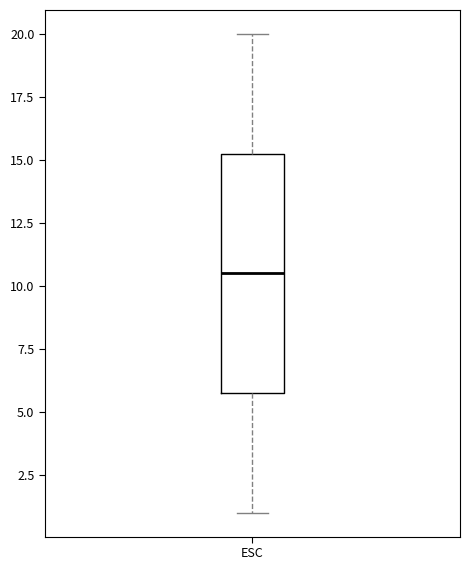

Read this box plot against the y-axis: the position of the median line, the range covered by the box, and the ends of both whiskers. The values are not printed on the chart, so give them approximately, as read against the axis.

median 10.5, box 6.0 to 15.5, whiskers 1.0 to 20.0